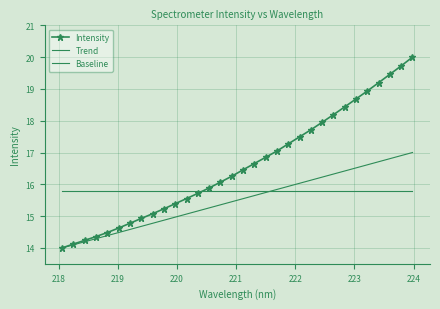

How many series are shown in this chart?

3